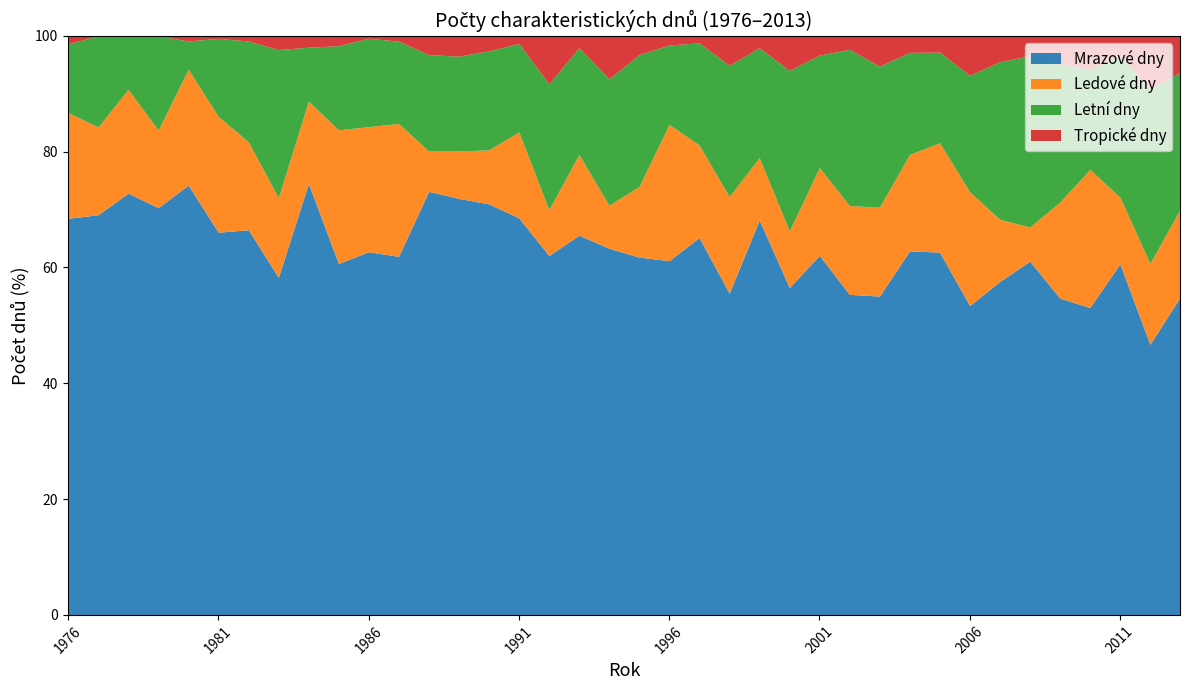

At which category does Ledové dny reach its first local valley?

1977